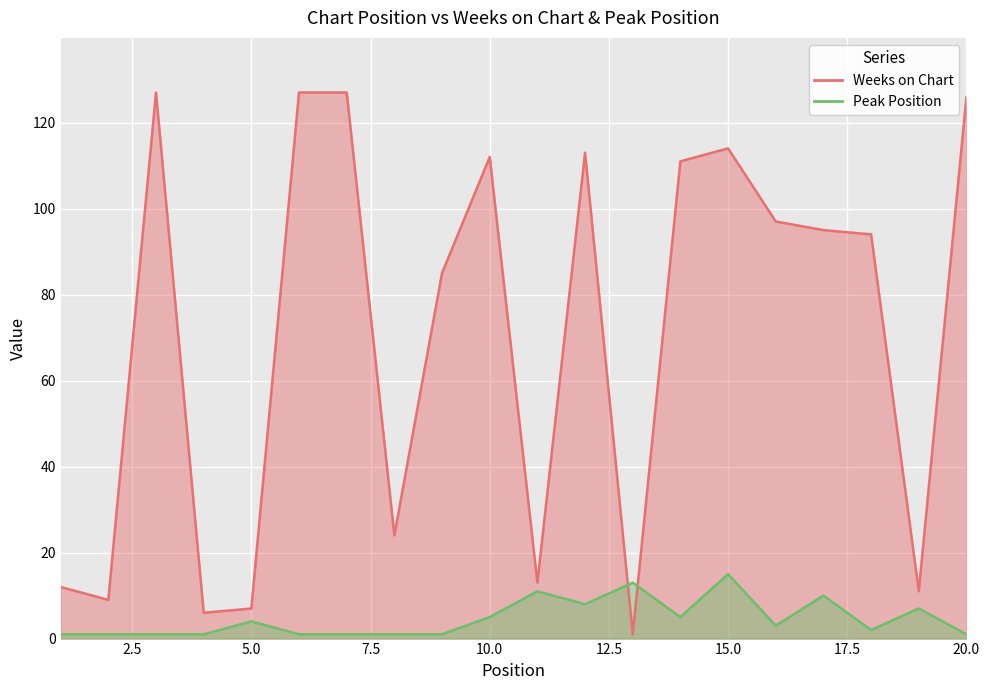

Which series has the largest range (max minus min)?

Weeks on Chart